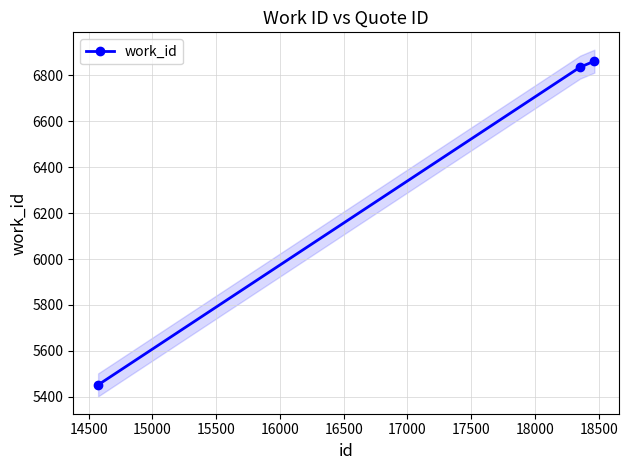

What is the highest value of the work_id series?

6862